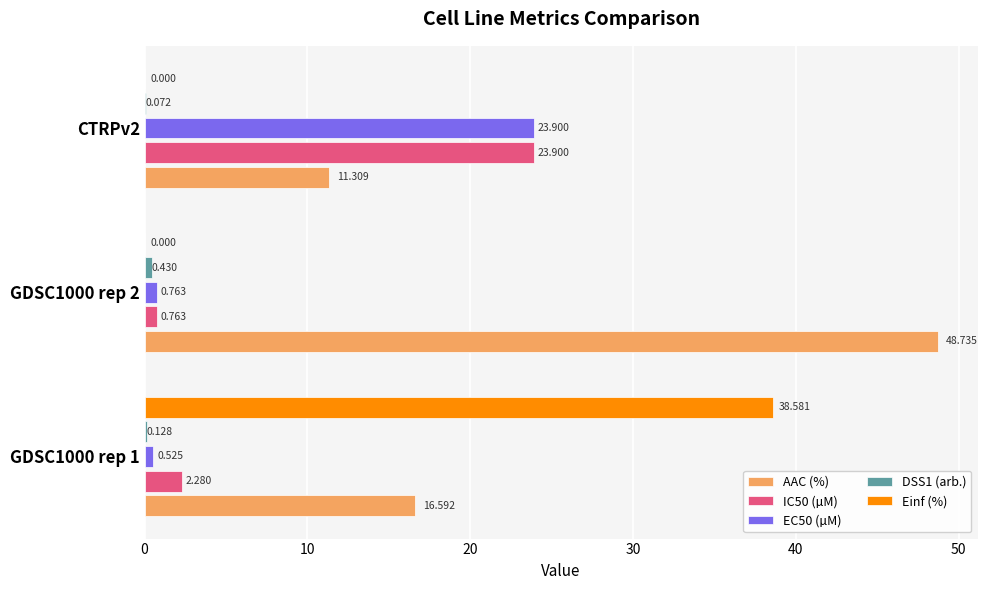

Is the value of Einf (%) at CTRPv2 greater than the value of IC50 (µM) at GDSC1000 rep 1?

No